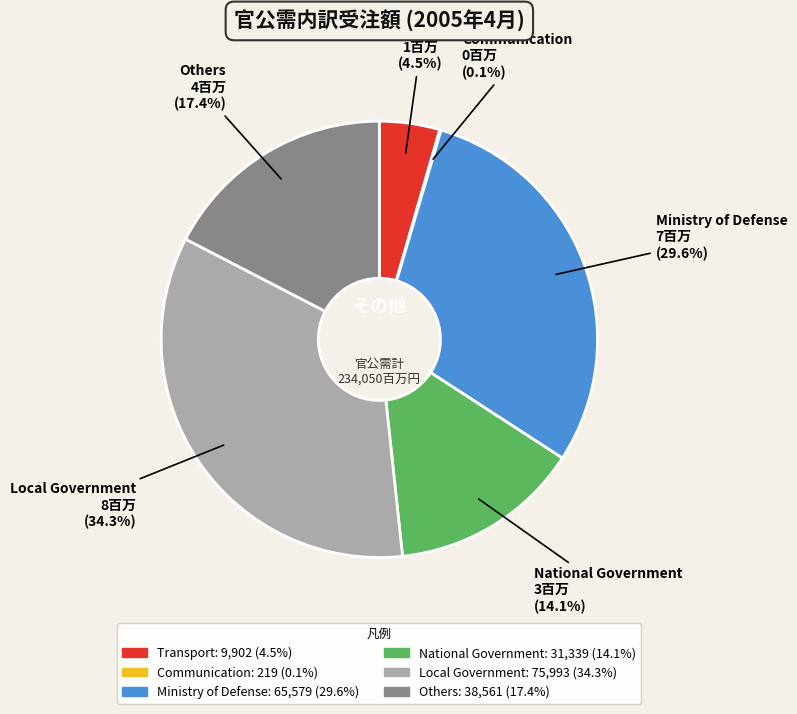

Which has a higher value, Transport or National Government?

National Government